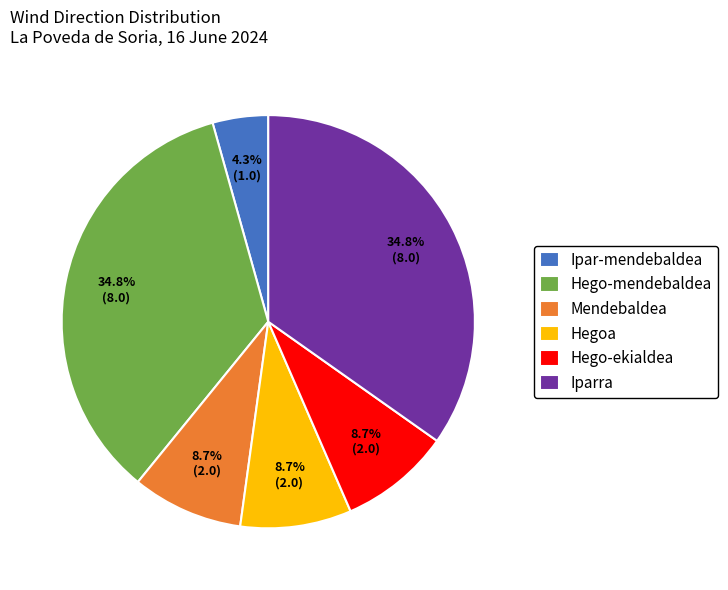

Does Hego-ekialdea represent more than half of the total?

No